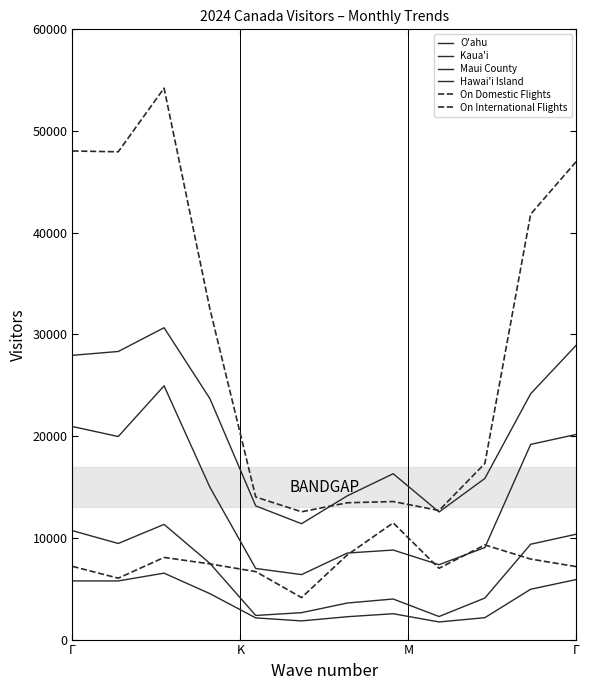

Is this an area chart (filled region under the line)?

No